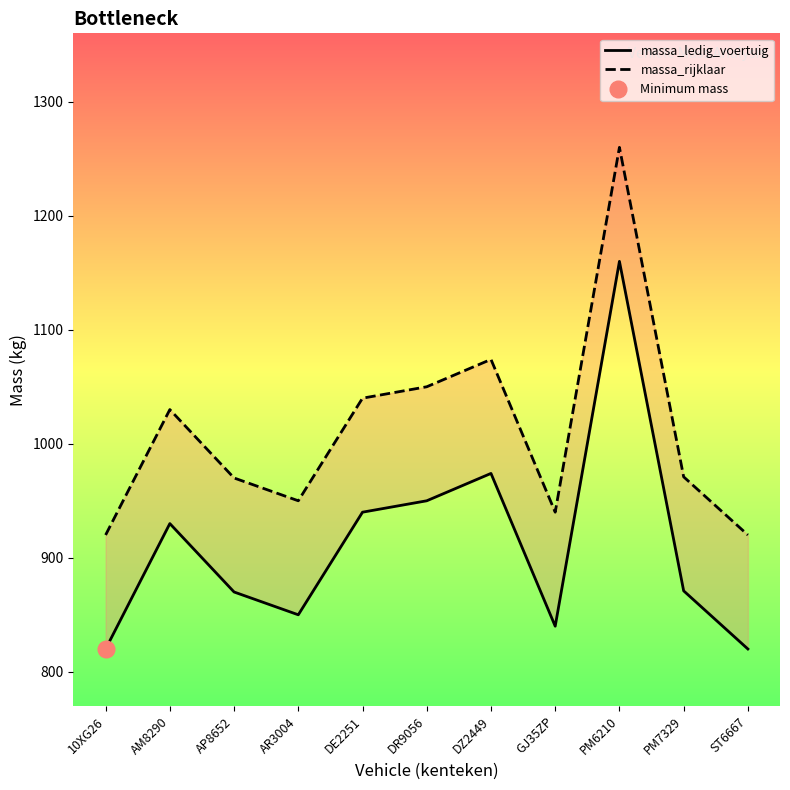

Reading left to right, transcribe all the data shown in this chart.

massa_ledig_voertuig: 10XG26=820	AM8290=930	AP8652=870	AR3004=850	DE2251=940	DR9056=950	DZ2449=974	GJ35ZP=840	PM6210=1160	PM7329=871	ST6667=820
massa_rijklaar: 10XG26=920	AM8290=1030	AP8652=970	AR3004=950	DE2251=1040	DR9056=1050	DZ2449=1074	GJ35ZP=940	PM6210=1260	PM7329=971	ST6667=920